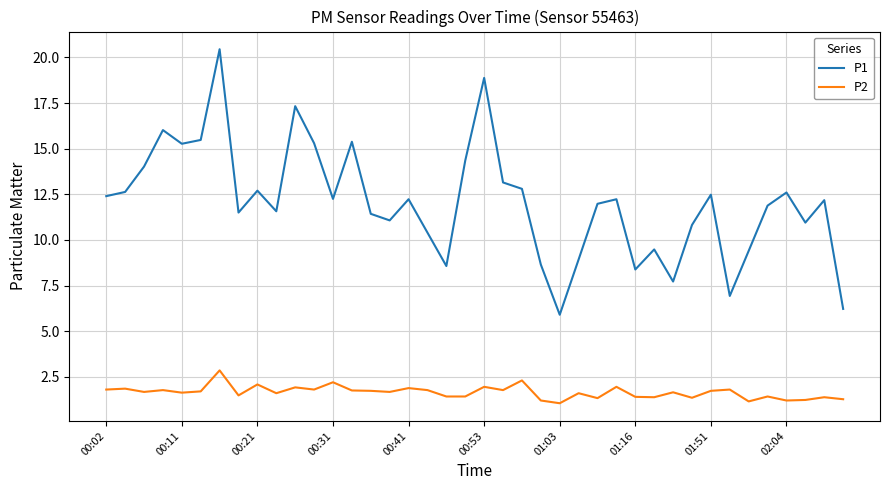

What is the minimum value shown in the chart?

1.1